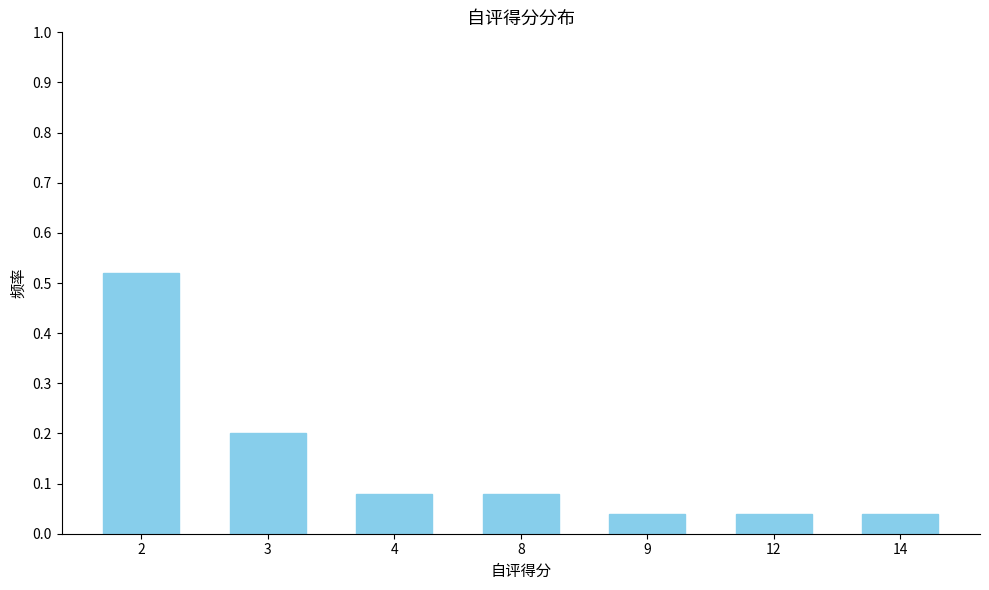

What is the sum of all values?

1.0